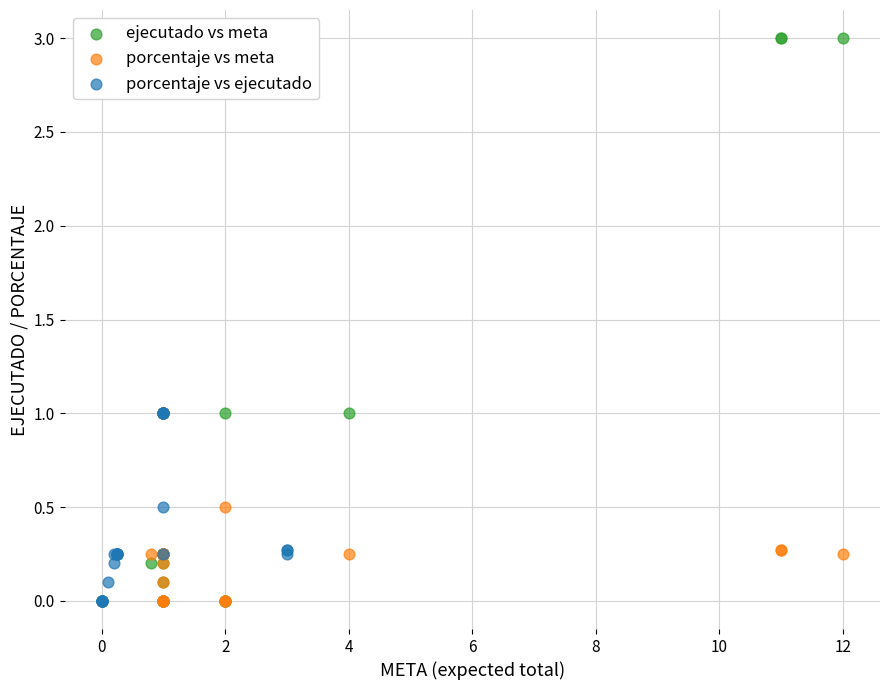

Which series contains the highest Y value?

ejecutado vs meta